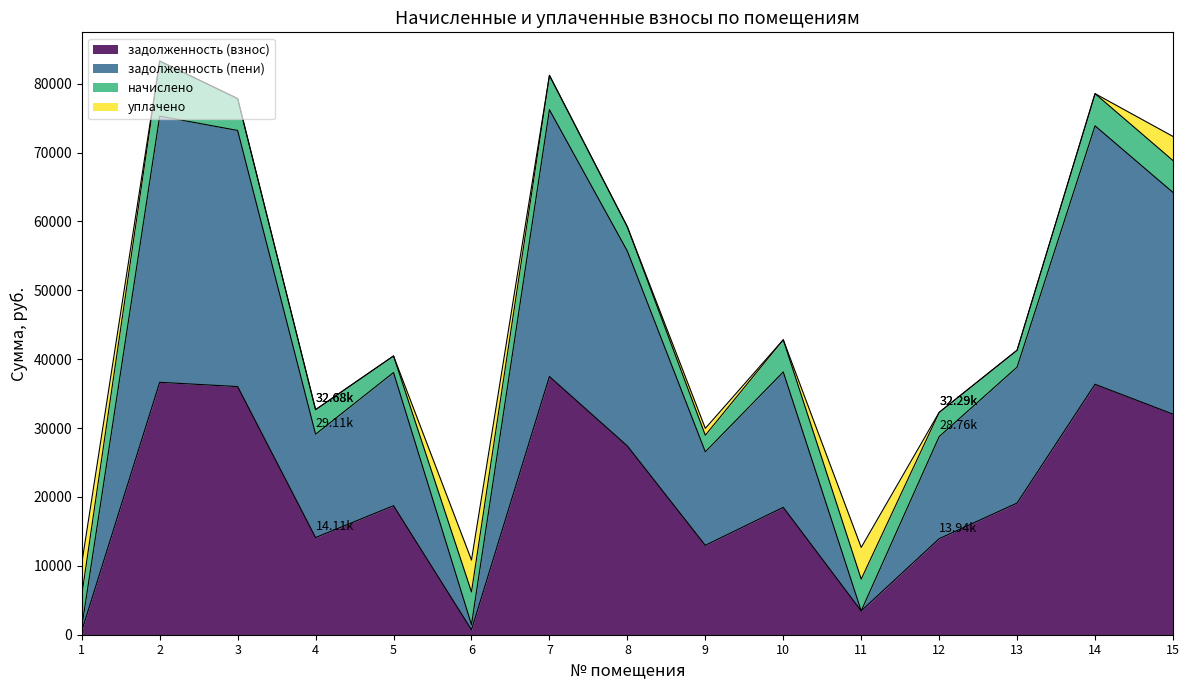

What are all the series names shown in the legend?

задолженность (взнос), задолженность (пени), начислено, уплачено